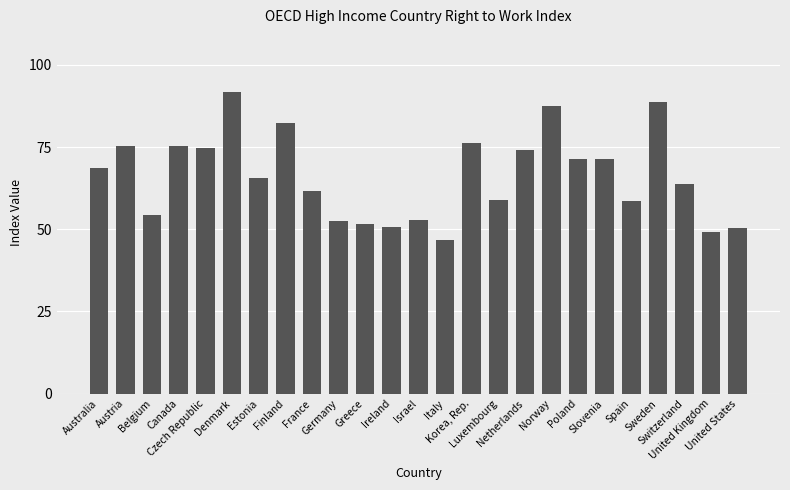

What is the difference between the maximum and second lowest values?

42.5